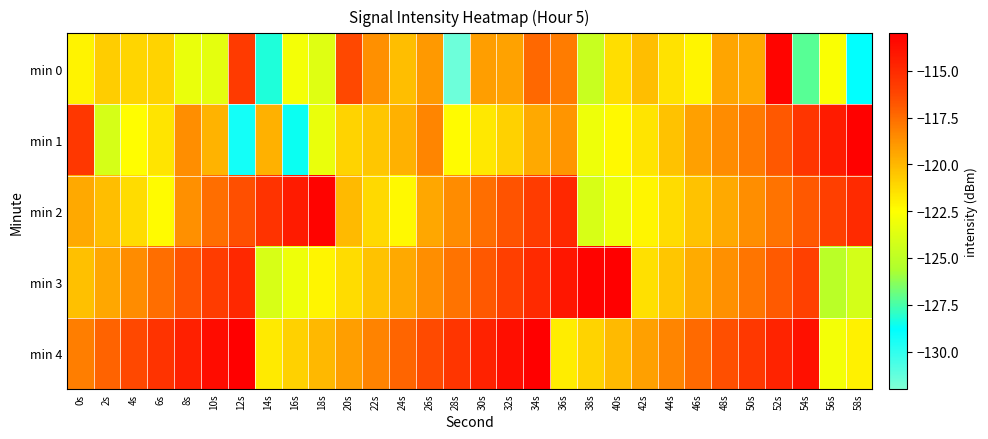

Reading left to right, what are all the values shown in this chart?

min 0: 0s=-122.1	2s=-120.8	4s=-121.1	6s=-121.0	8s=-123.3	10s=-123.5	12s=-115.7	14s=-128.3	16s=-122.9	18s=-123.7	20s=-116.3	22s=-118.7	24s=-120.2	26s=-119.0	28s=-131.5	30s=-119.1	32s=-119.3	34s=-117.4	36s=-118.0	38s=-124.6	40s=-121.3	42s=-120.3	44s=-121.5	46s=-122.2	48s=-119.3	50s=-119.5	52s=-113.3	54s=-127.2	56s=-122.7	58s=-128.8
min 1: 0s=-115.6	2s=-124.1	4s=-122.5	6s=-121.6	8s=-118.6	10s=-119.9	12s=-129.3	14s=-119.8	16s=-128.6	18s=-123.3	20s=-121.0	22s=-120.5	24s=-119.8	26s=-118.3	28s=-122.4	30s=-121.7	32s=-120.9	34s=-119.5	36s=-118.8	38s=-123.1	40s=-122.3	42s=-121.6	44s=-120.4	46s=-119.2	48s=-118.5	50s=-117.9	52s=-116.8	54s=-115.5	56s=-114.3	58s=-113.1
min 2: 0s=-119.5	2s=-120.2	4s=-121.3	6s=-122.4	8s=-118.7	10s=-117.6	12s=-116.5	14s=-115.4	16s=-114.3	18s=-113.2	20s=-120.1	22s=-121.2	24s=-122.3	26s=-119.4	28s=-118.5	30s=-117.6	32s=-116.7	34s=-115.8	36s=-114.9	38s=-124.0	40s=-123.1	42s=-122.2	44s=-121.3	46s=-120.4	48s=-119.5	50s=-118.6	52s=-117.7	54s=-116.8	56s=-115.9	58s=-115.0
min 3: 0s=-120.3	2s=-119.4	4s=-118.5	6s=-117.6	8s=-116.7	10s=-115.8	12s=-114.9	14s=-124.0	16s=-123.1	18s=-122.2	20s=-121.3	22s=-120.4	24s=-119.5	26s=-118.6	28s=-117.7	30s=-116.8	32s=-115.9	34s=-115.0	36s=-114.1	38s=-113.2	40s=-112.3	42s=-121.4	44s=-120.5	46s=-119.6	48s=-118.7	50s=-117.8	52s=-116.9	54s=-116.0	56s=-125.1	58s=-124.2
min 4: 0s=-118.1	2s=-117.2	4s=-116.3	6s=-115.4	8s=-114.5	10s=-113.6	12s=-112.7	14s=-121.8	16s=-120.9	18s=-120.0	20s=-119.1	22s=-118.2	24s=-117.3	26s=-116.4	28s=-115.5	30s=-114.6	32s=-113.7	34s=-112.8	36s=-121.9	38s=-121.0	40s=-120.1	42s=-119.2	44s=-118.3	46s=-117.4	48s=-116.5	50s=-115.6	52s=-114.7	54s=-113.8	56s=-122.9	58s=-122.0